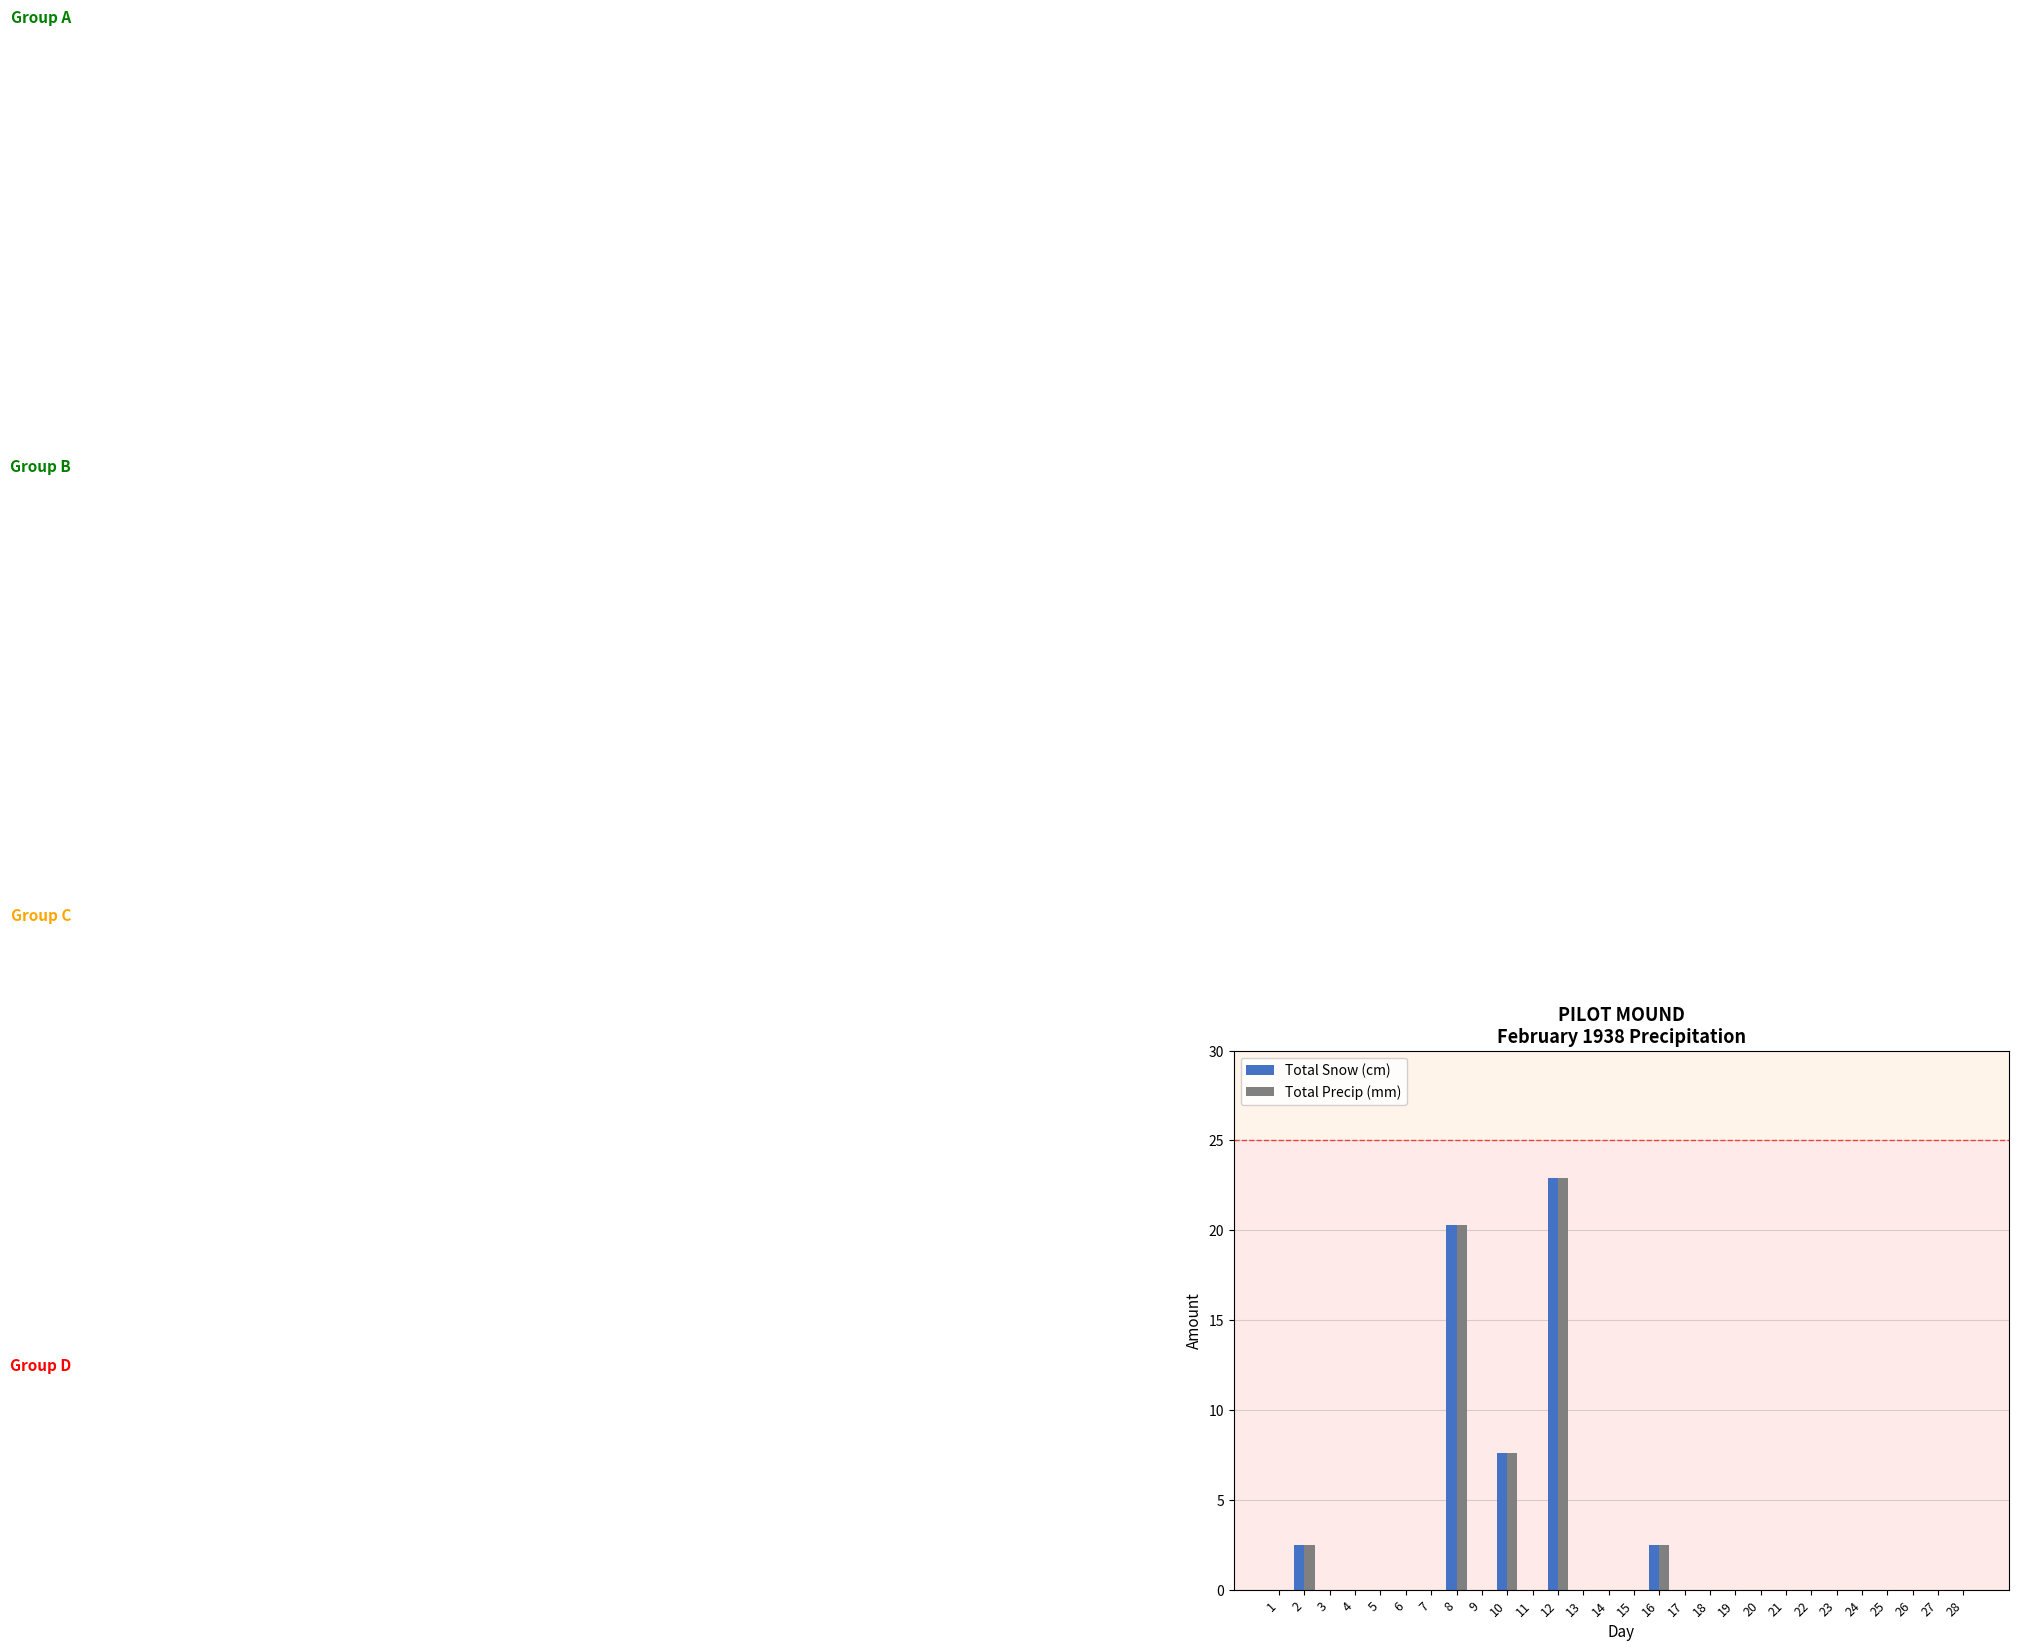

What is the sum of all Total Snow (cm) values?

55.8